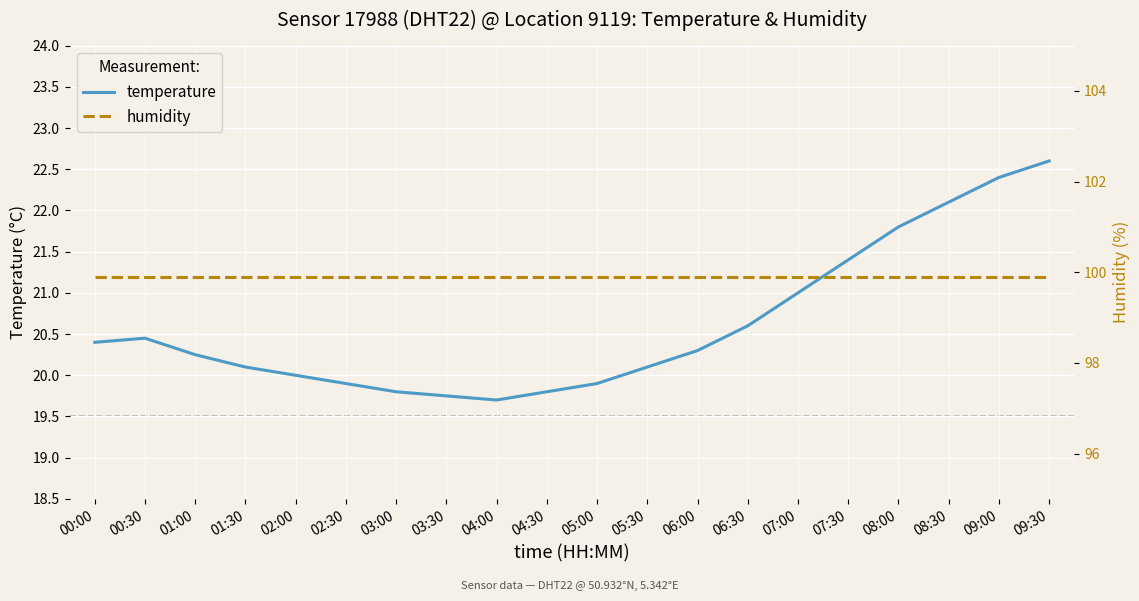

At which category does temperature reach its first local peak?

00:30